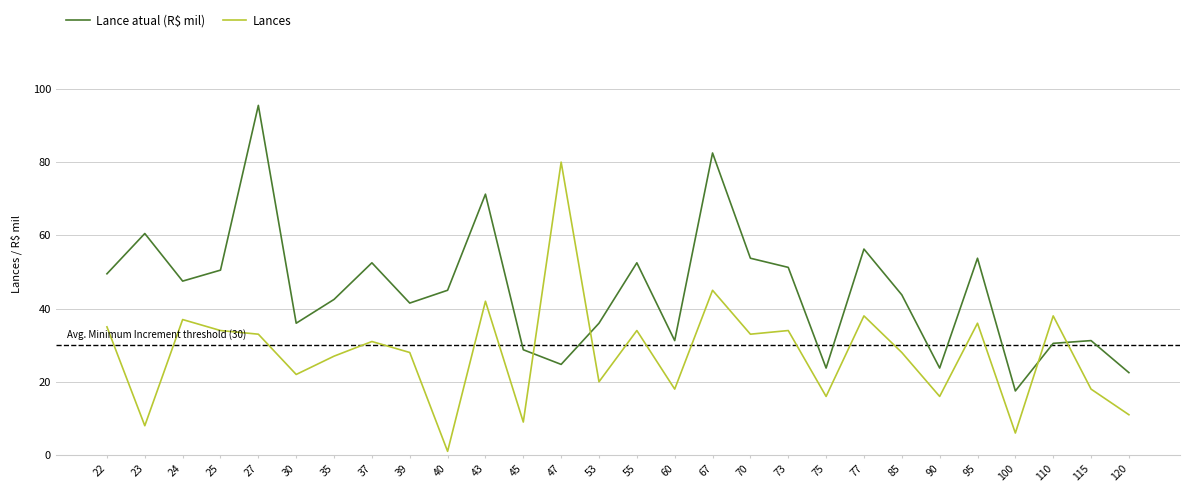

List the series in order of their peak value, lowest first.

Lances, Lance atual (R$ mil)